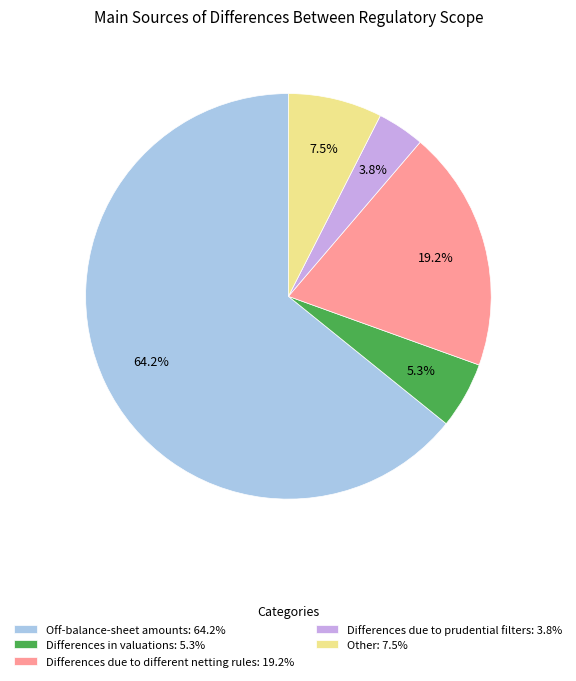

Between Differences in valuations: 5.3% and Differences due to different netting rules: 19.2%, which is larger?

Differences due to different netting rules: 19.2%